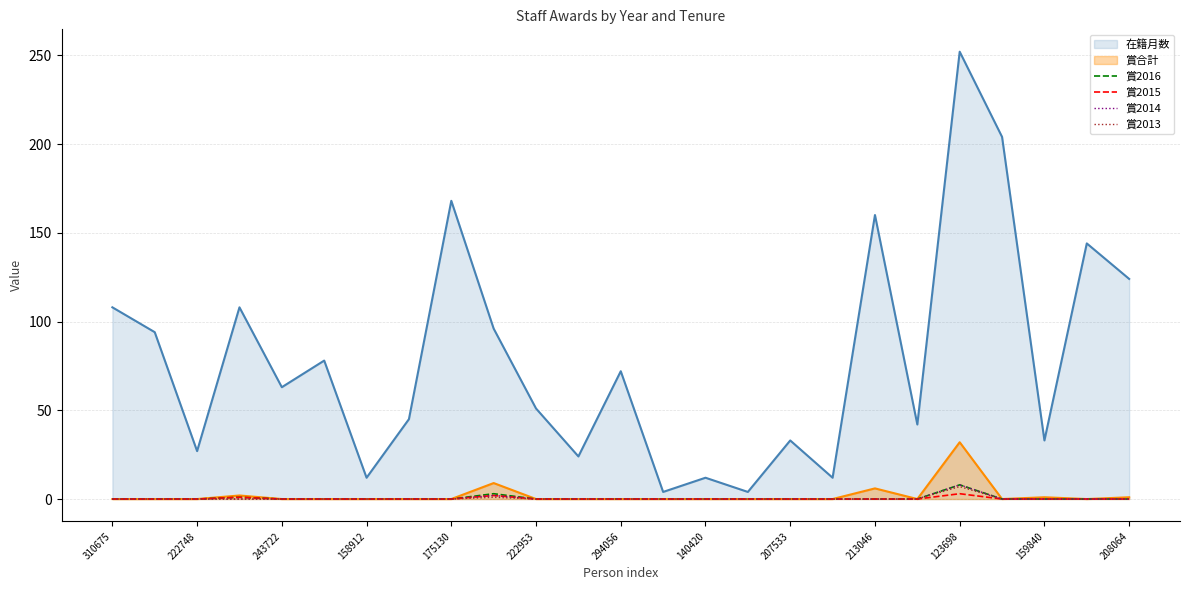

How many interior local peaks does the 賞2014 series have?

2